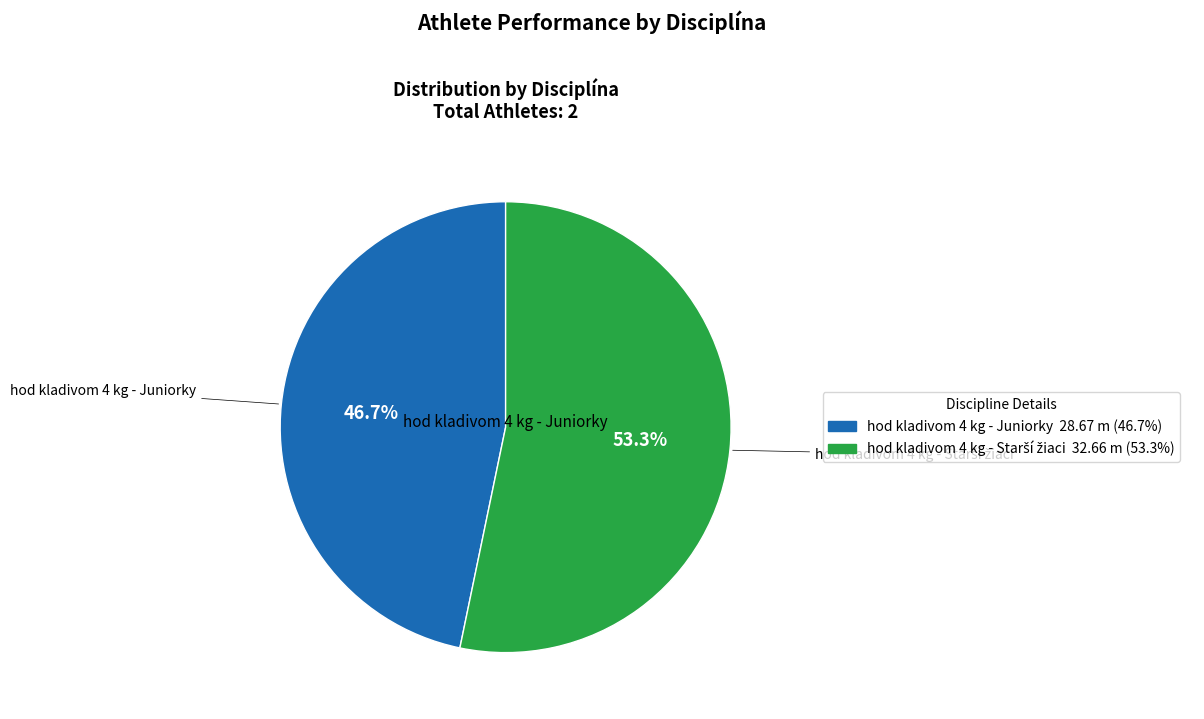

What is the smallest slice in the pie chart?

hod kladivom 4 kg - Juniorky